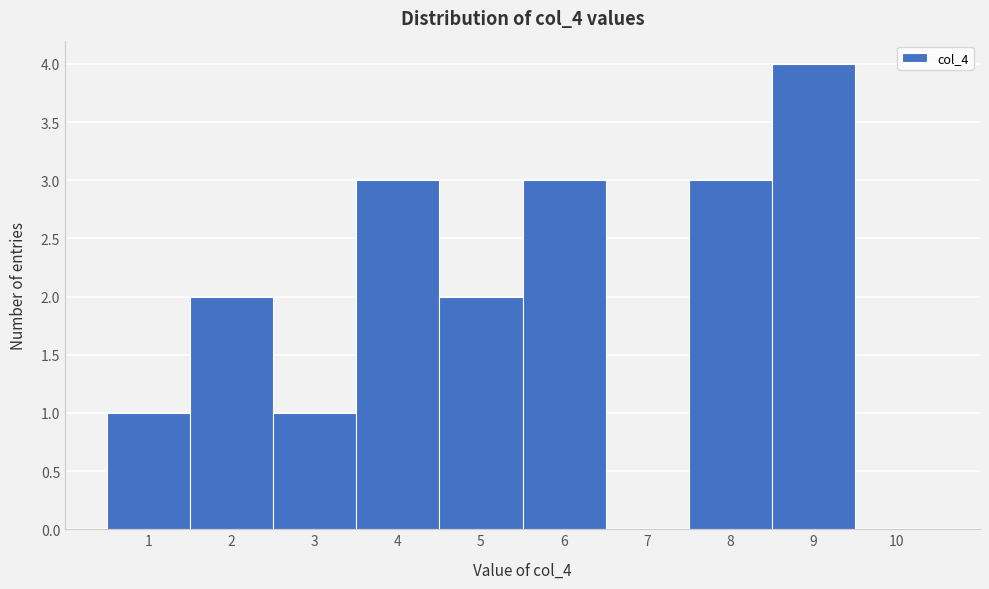

Reading left to right, extract all data points from this chart.

1=1	2=2	3=1	4=3	5=2	6=3	7=0	8=3	9=4	10=0